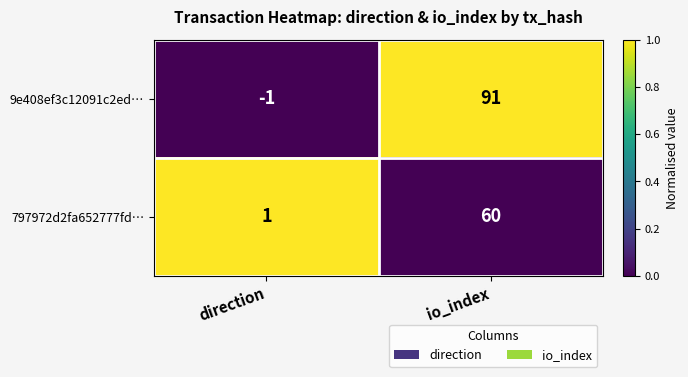

Which series has the largest range (max minus min)?

9e408ef3c12091c2ed…